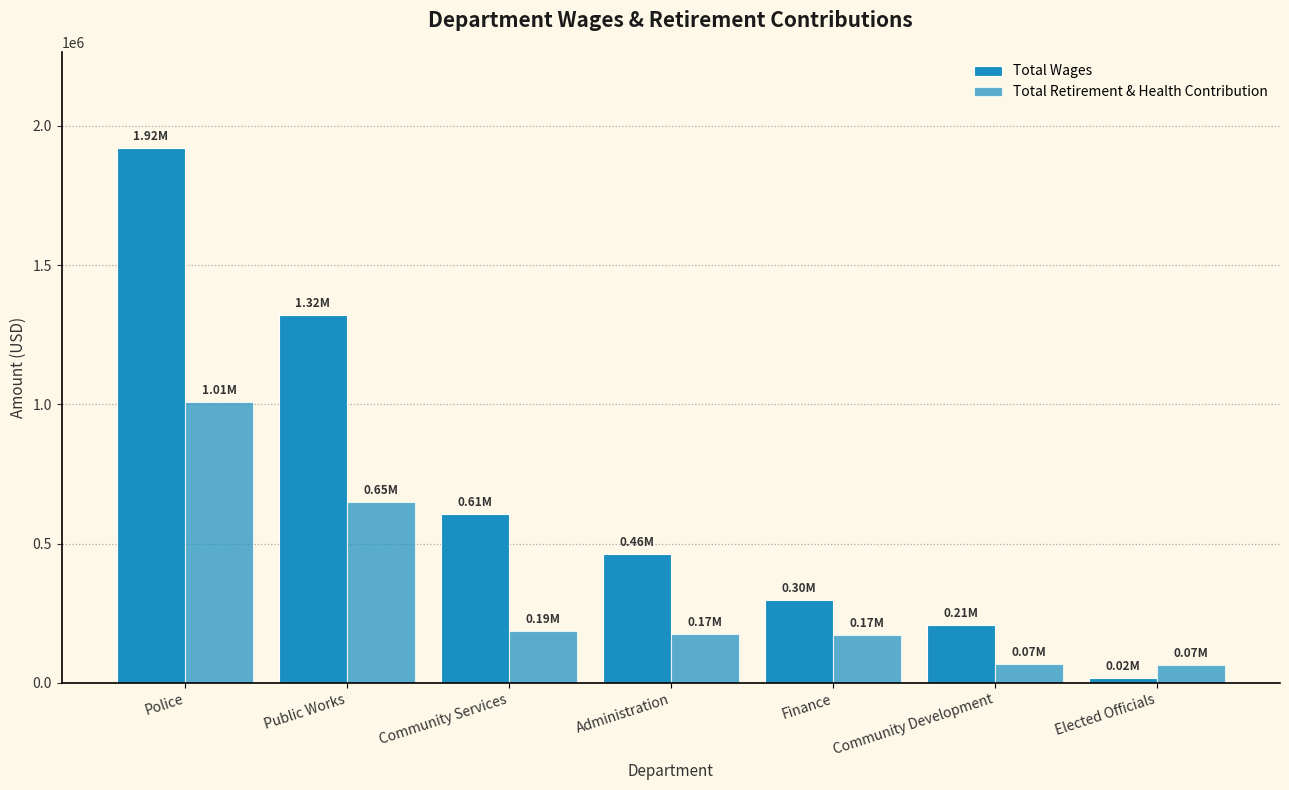

What position from the left is Elected Officials?

7